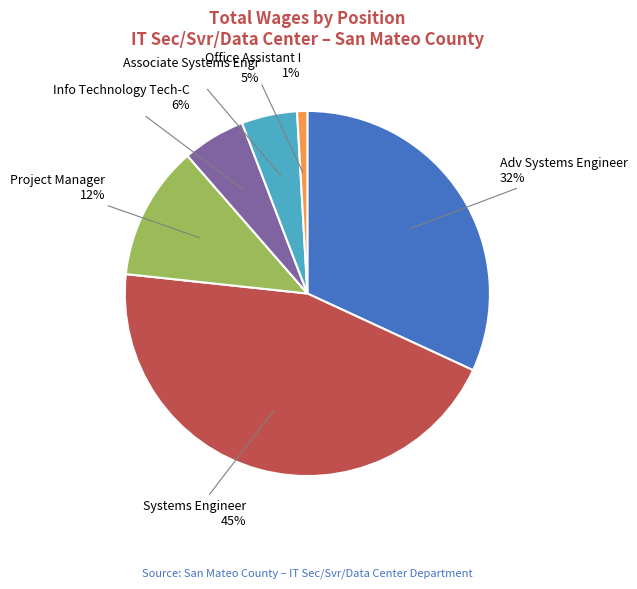

To the nearest percent, what is the average slice percentage?

17%